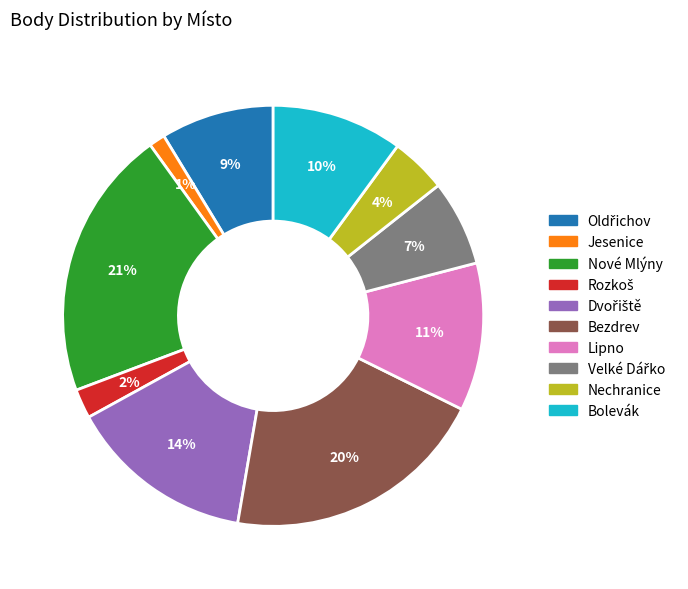

The Lipno slice represents 2% of the pie. True or false?

False